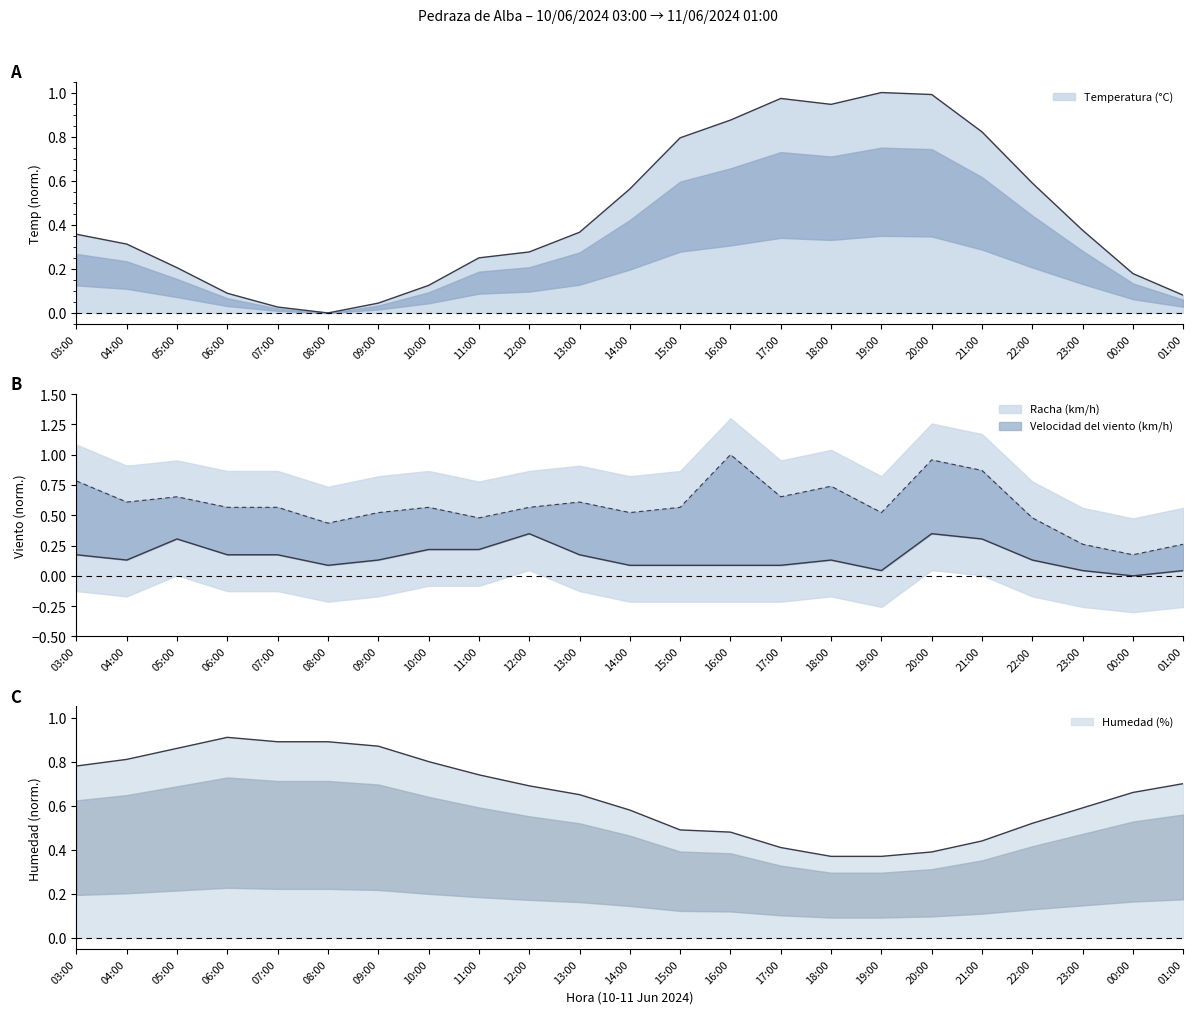

True or false: Temperatura (°C) has more than 1 interior local peaks.

True